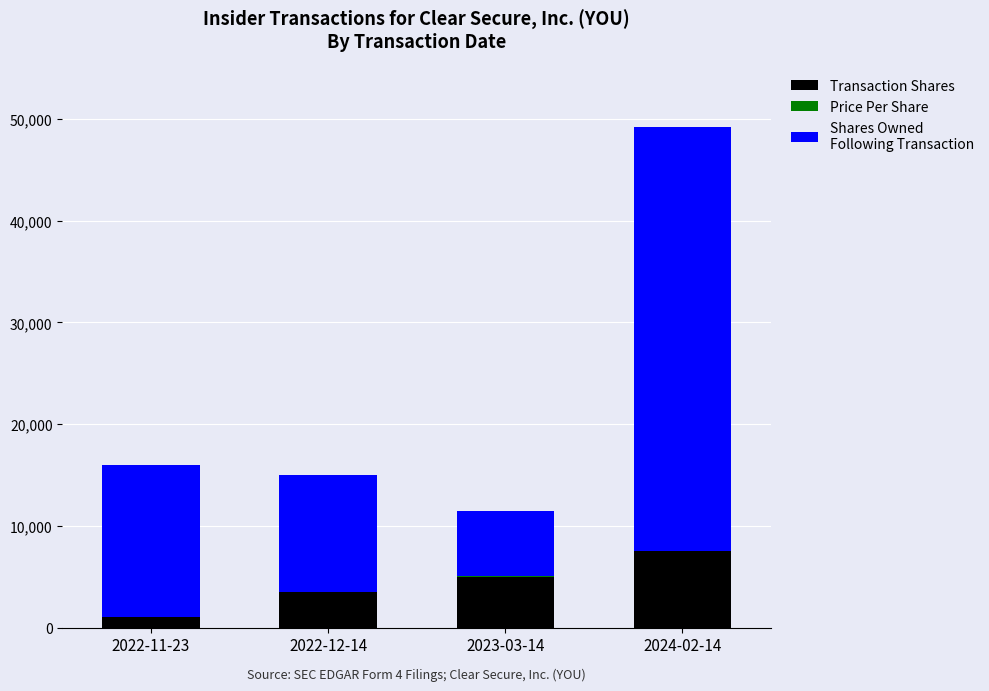

At which category is the sum across all series the highest?

2024-02-14